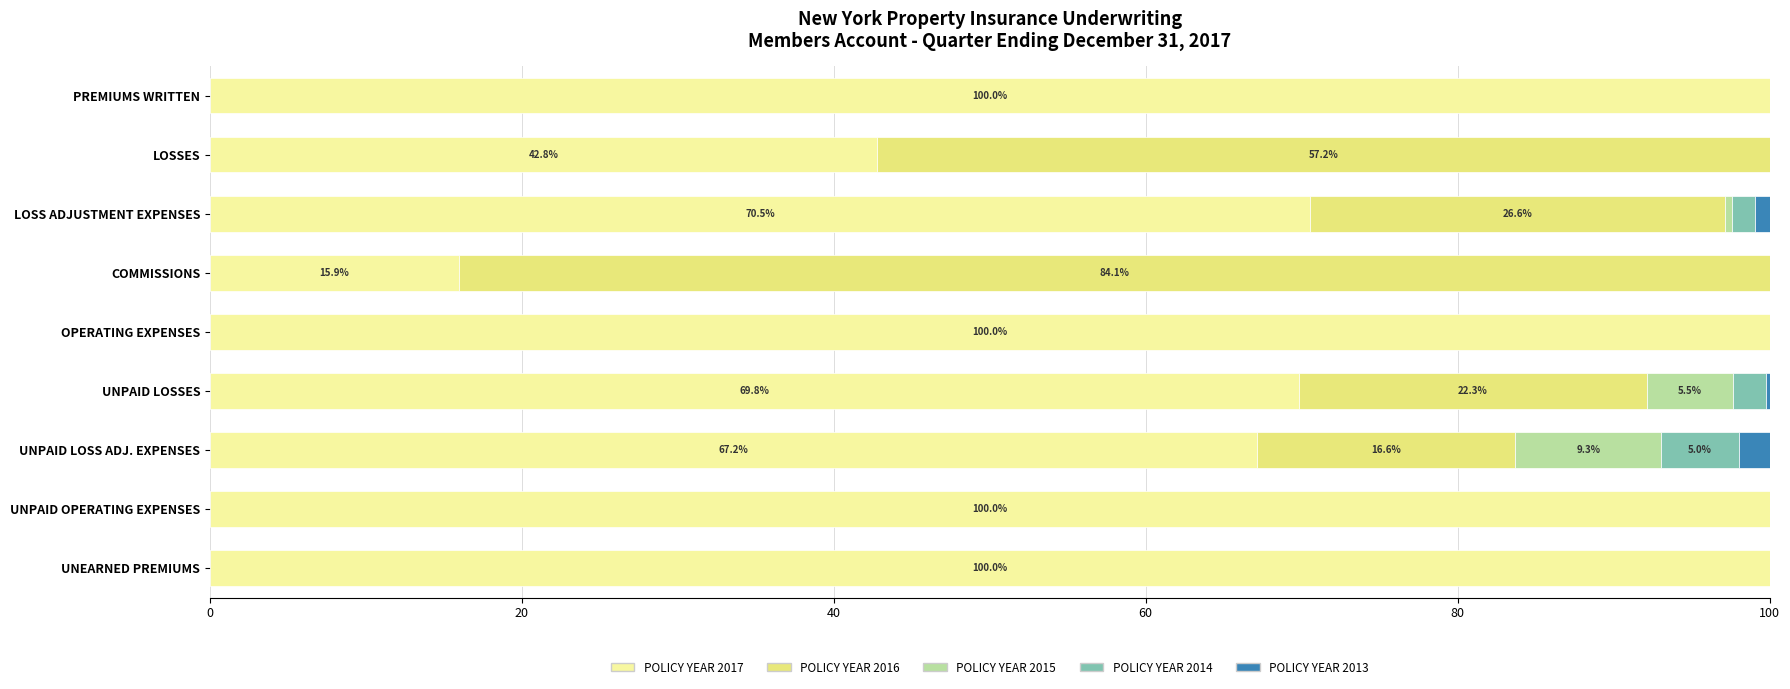

Count the number of data series in this chart.

5